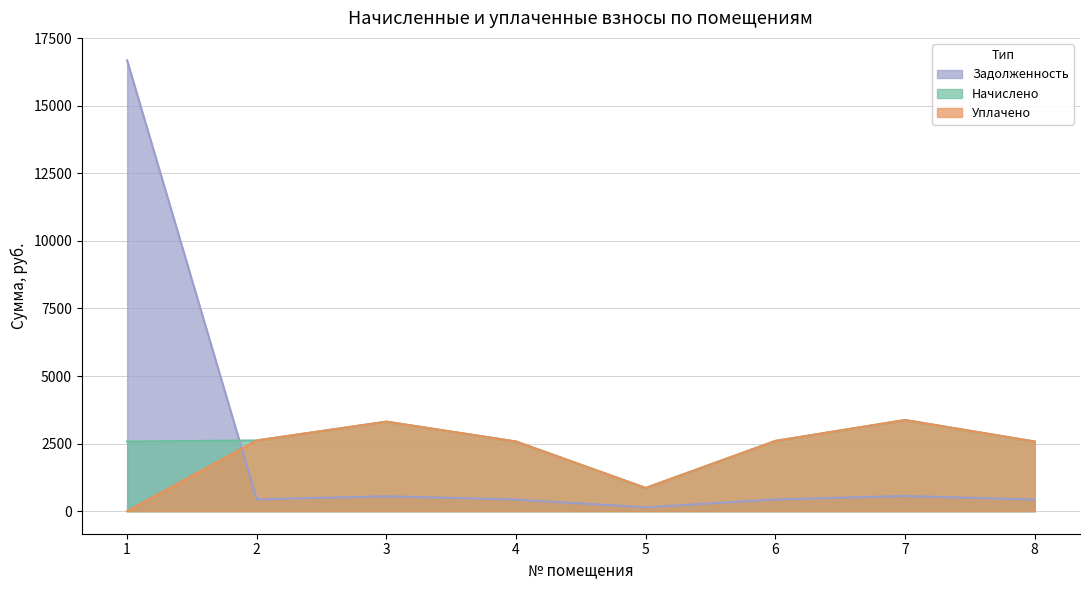

How many values in the Задолженность series are below 436?

4